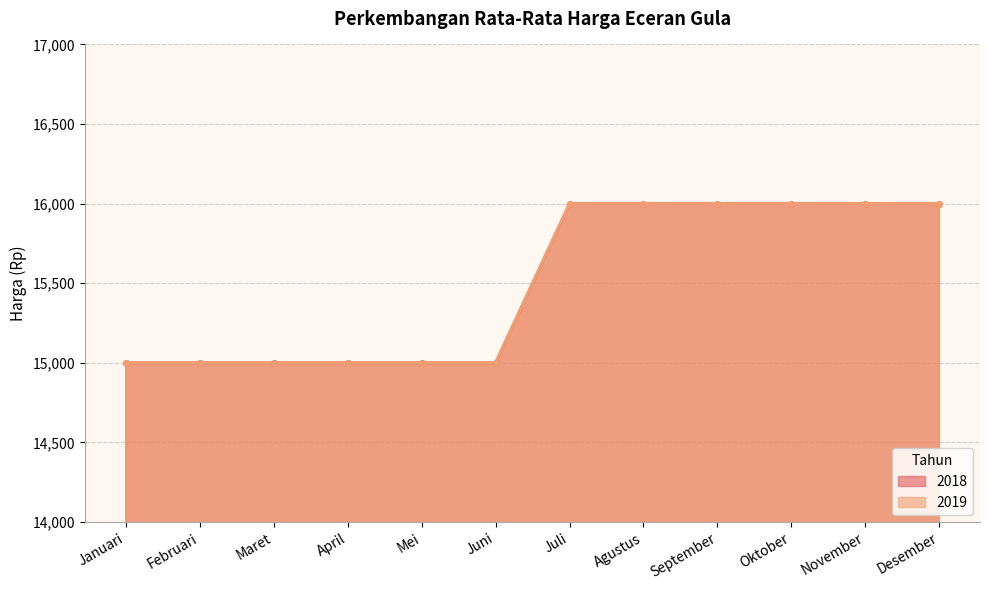

What is the minimum value shown in the chart?

15000